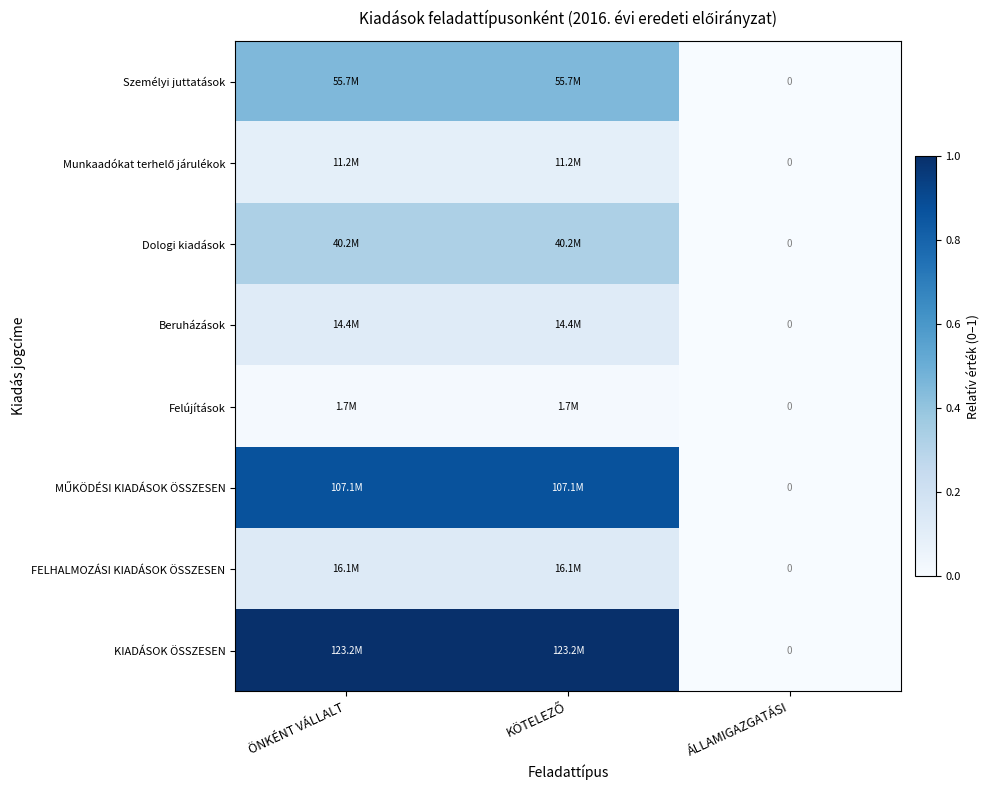

At KÖTELEZŐ, list the series in order from largest to smallest.

KIADÁSOK ÖSSZESEN, MŰKÖDÉSI KIADÁSOK ÖSSZESEN, Személyi juttatások, Dologi kiadások, FELHALMOZÁSI KIADÁSOK ÖSSZESEN, Beruházások, Munkaadókat terhelő járulékok, Felújítások